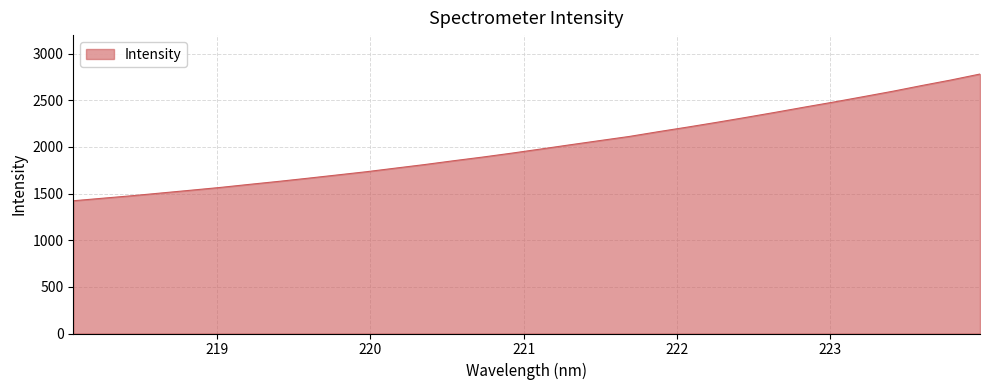

What is the greatest value displayed?

2780.5